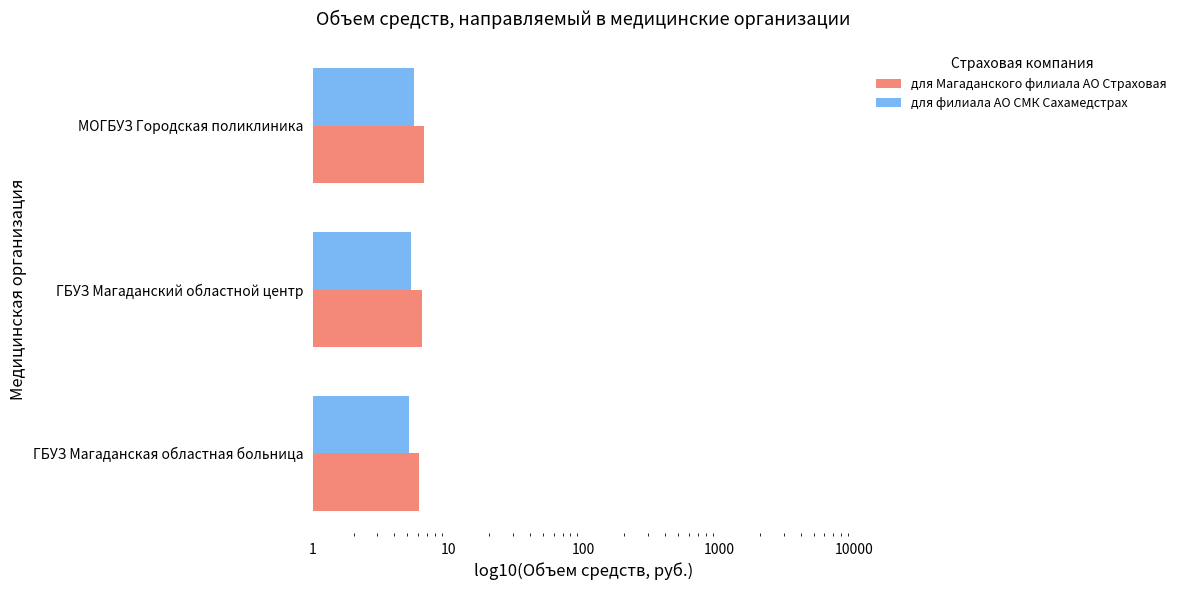

What is the maximum value for для Магаданского филиала АО Страховая?

6.6